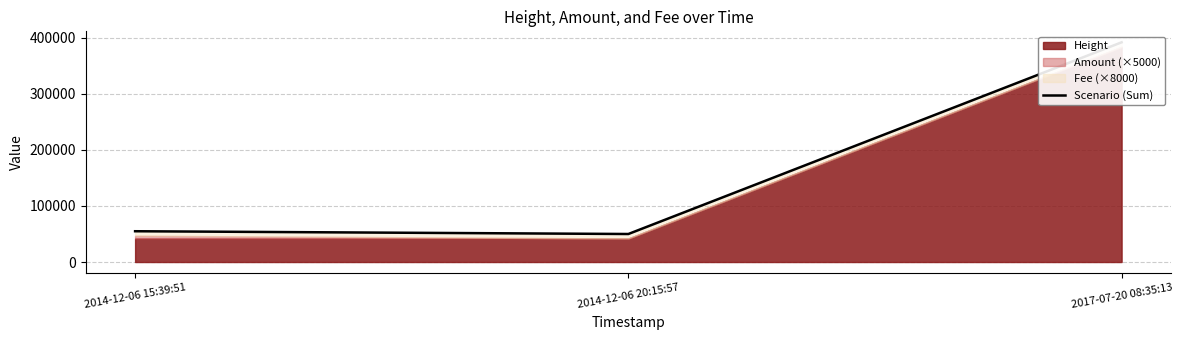

Reading left to right, what are all the values shown in this chart?

54900	49964	391737